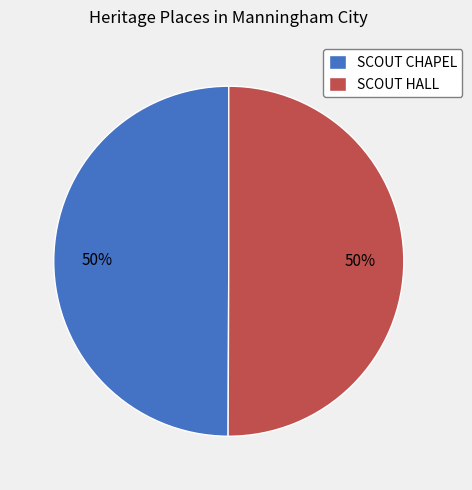

Is it true that SCOUT HALL is 50% of the pie?

True